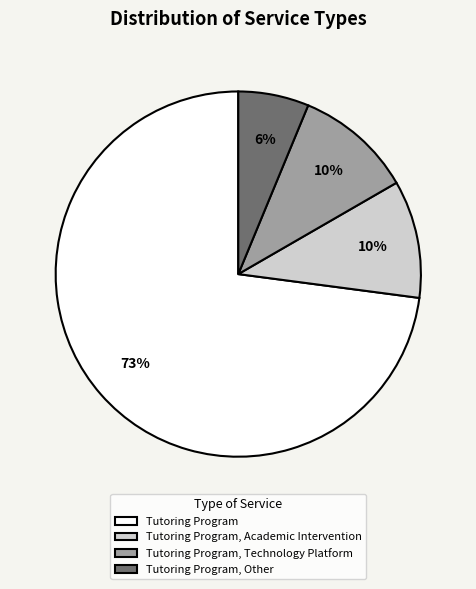

To the nearest percent, what portion does Tutoring Program, Other represent?

6%